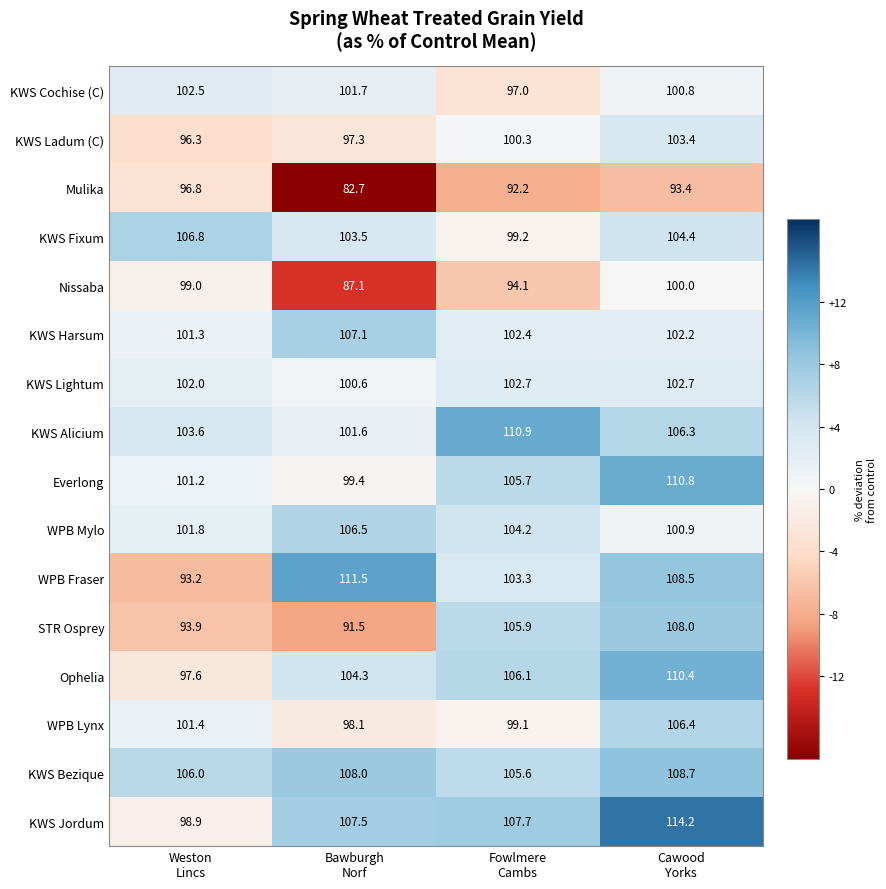

Which series has the largest range (max minus min)?

WPB Fraser